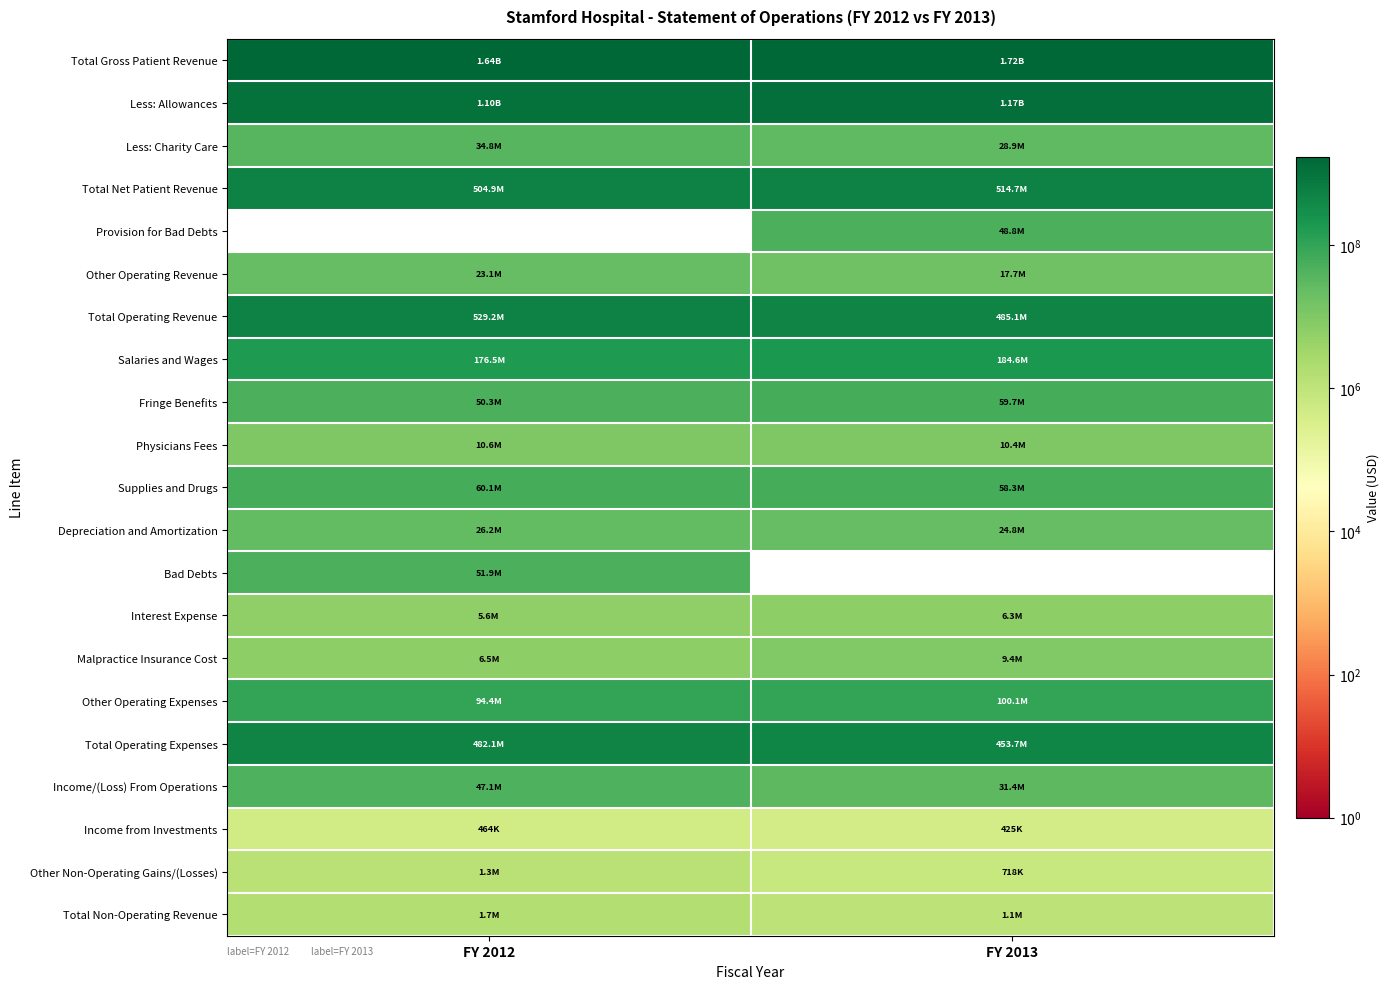

What is the maximum value for Interest Expense?

6274383